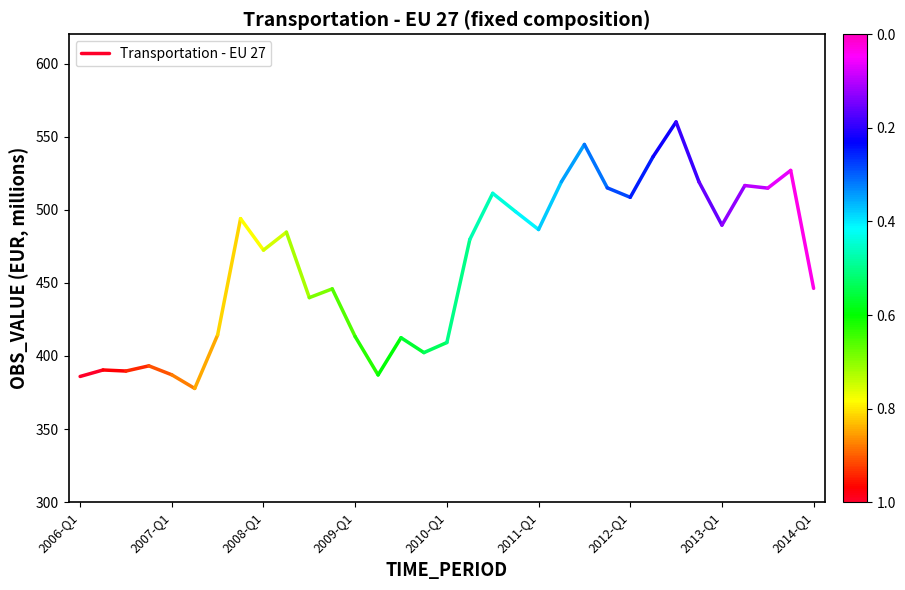

Is this an area chart (filled region under the line)?

No